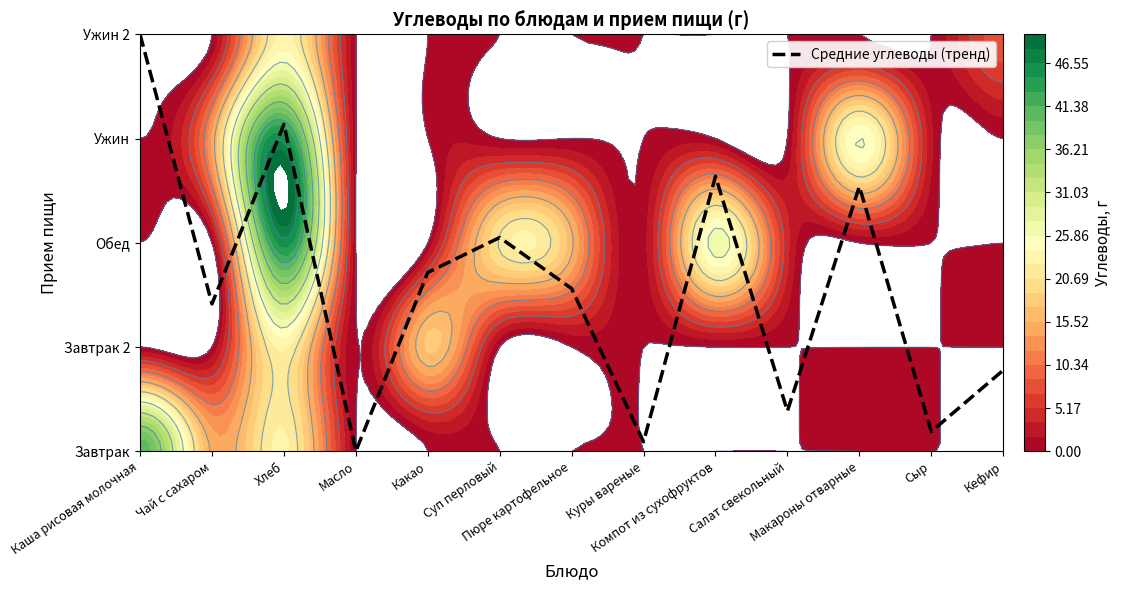

True or false: the data shows 0.8 at Кефир.

True